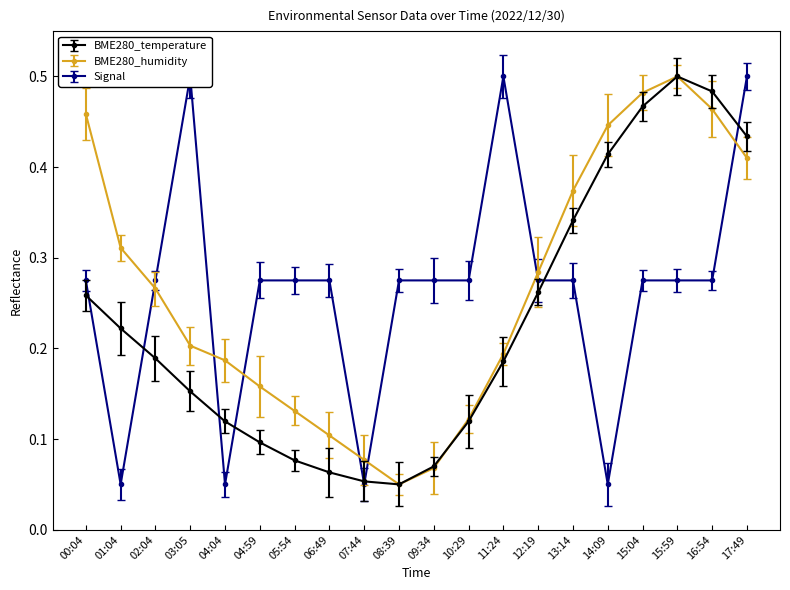

In Signal, how many points are higher than both neighbors (excluding endpoints)?

2